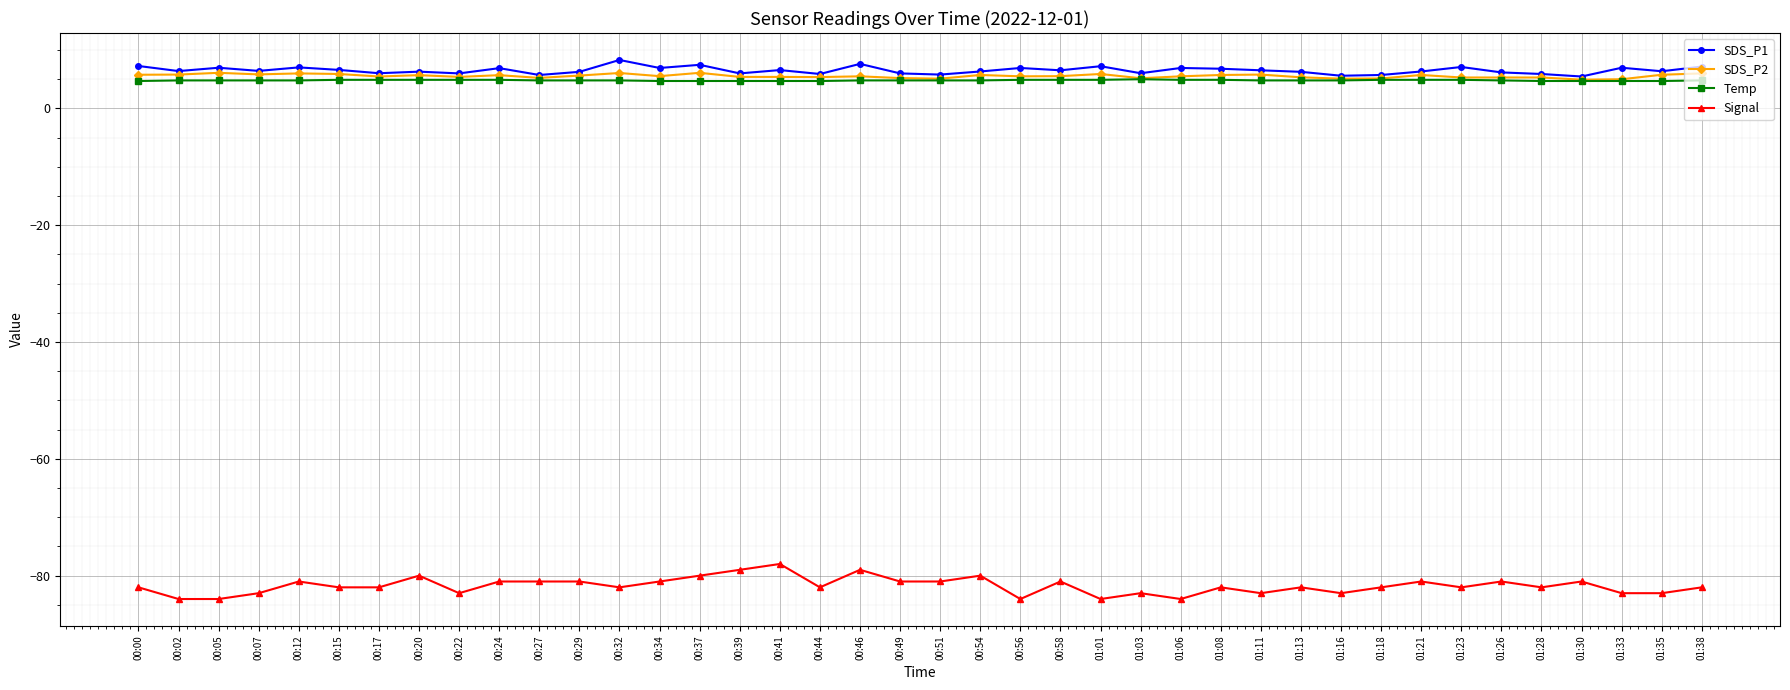

What is the greatest value displayed?

8.3